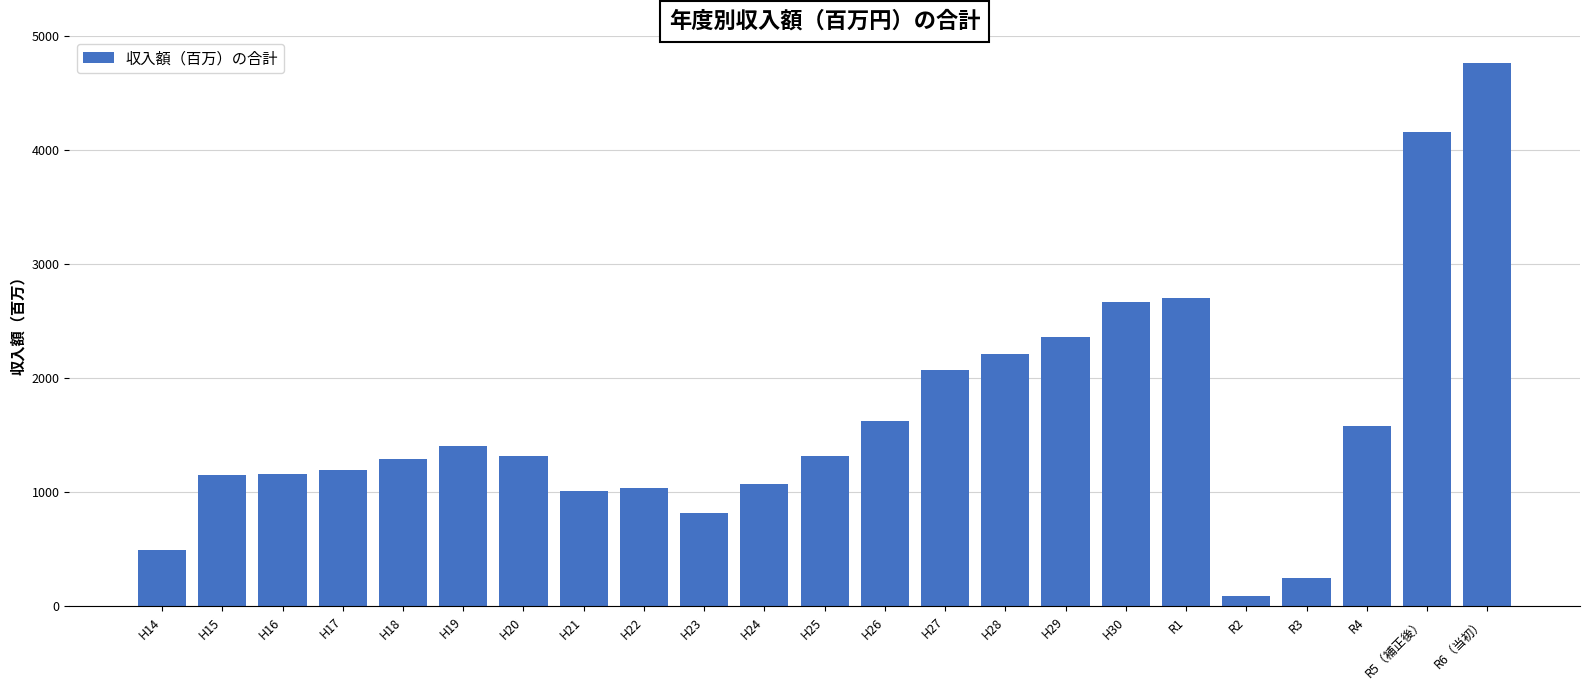

Between R1 and R5（補正後）, which is larger?

R5（補正後）